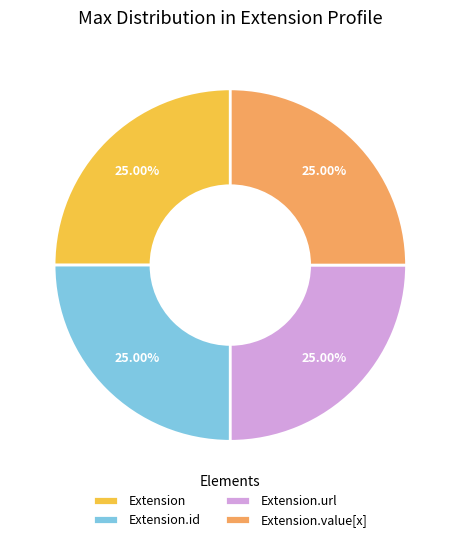

Combined, what portion of the pie is Extension.value[x] and Extension.id?

50.0%